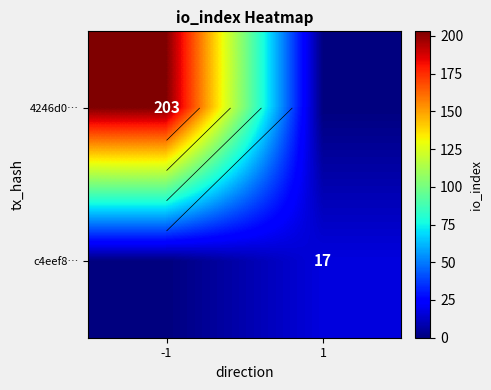

Rank the series at -1 from lowest to highest value.

c4eef8…, 4246d0…